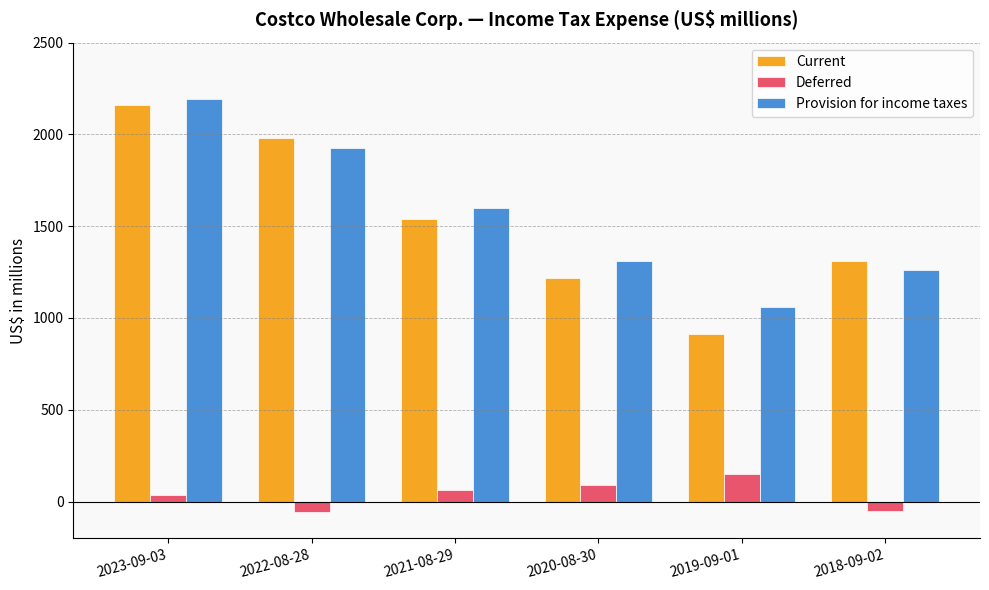

At which label does Current first exceed 1540?

2023-09-03